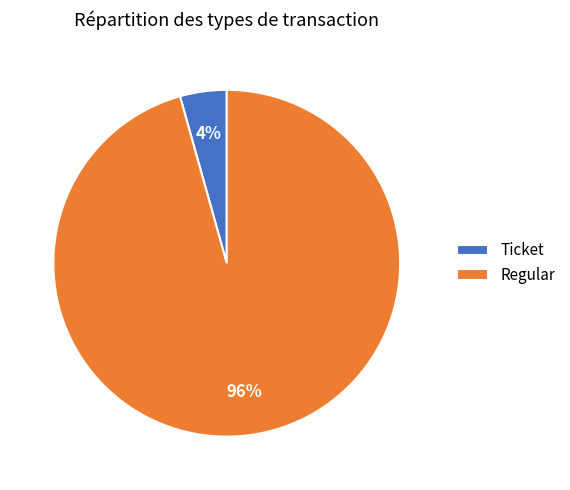

Which slice is the smallest?

Ticket